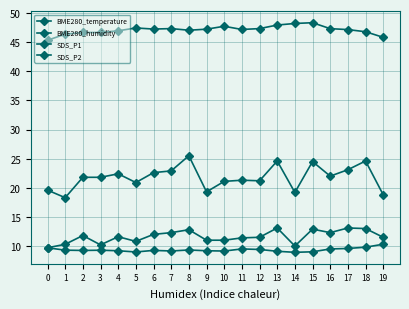

How many lines are shown in the chart?

4